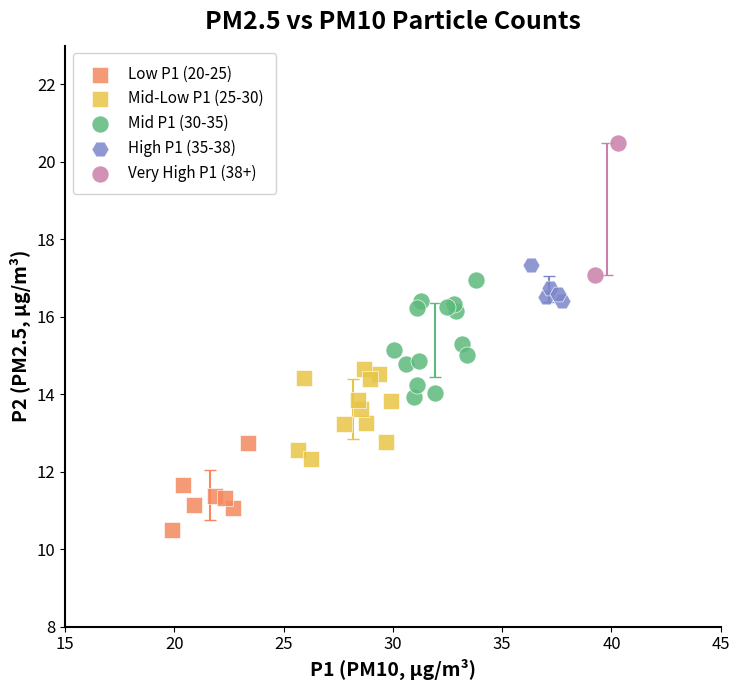

Which series reaches the maximum Y coordinate?

Very High P1 (38+)